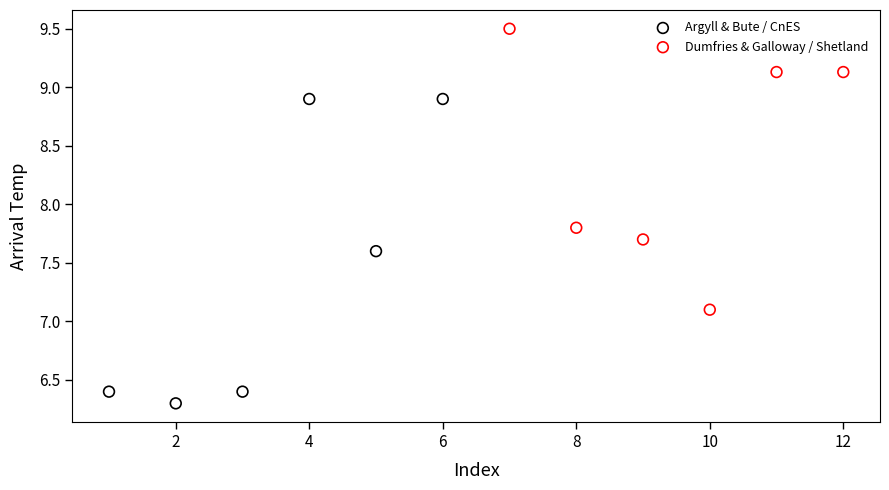

Which series reaches the maximum Y coordinate?

Dumfries & Galloway / Shetland